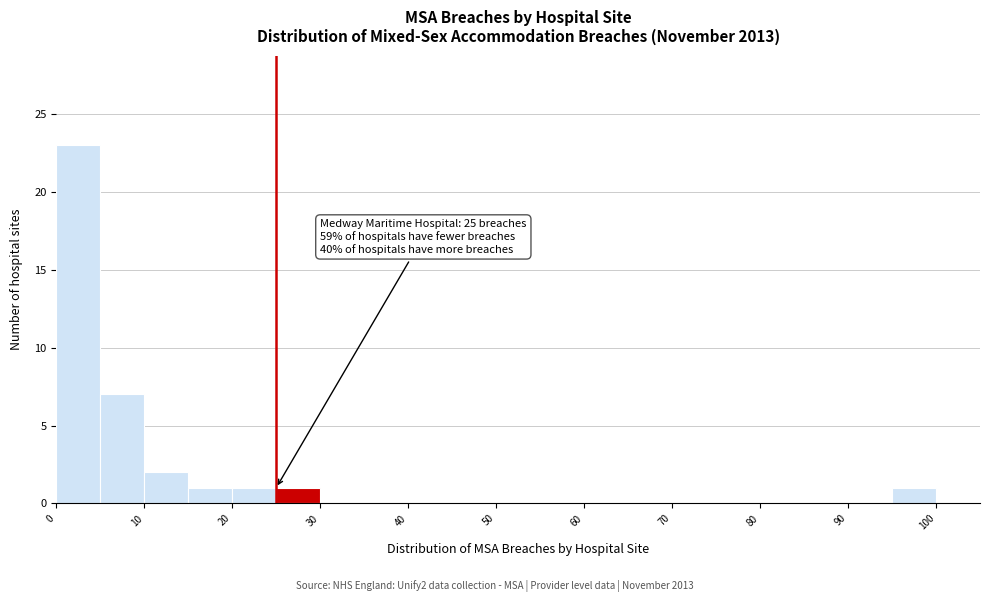

Over which range of the x-axis is the bar tallest?

0 to 5